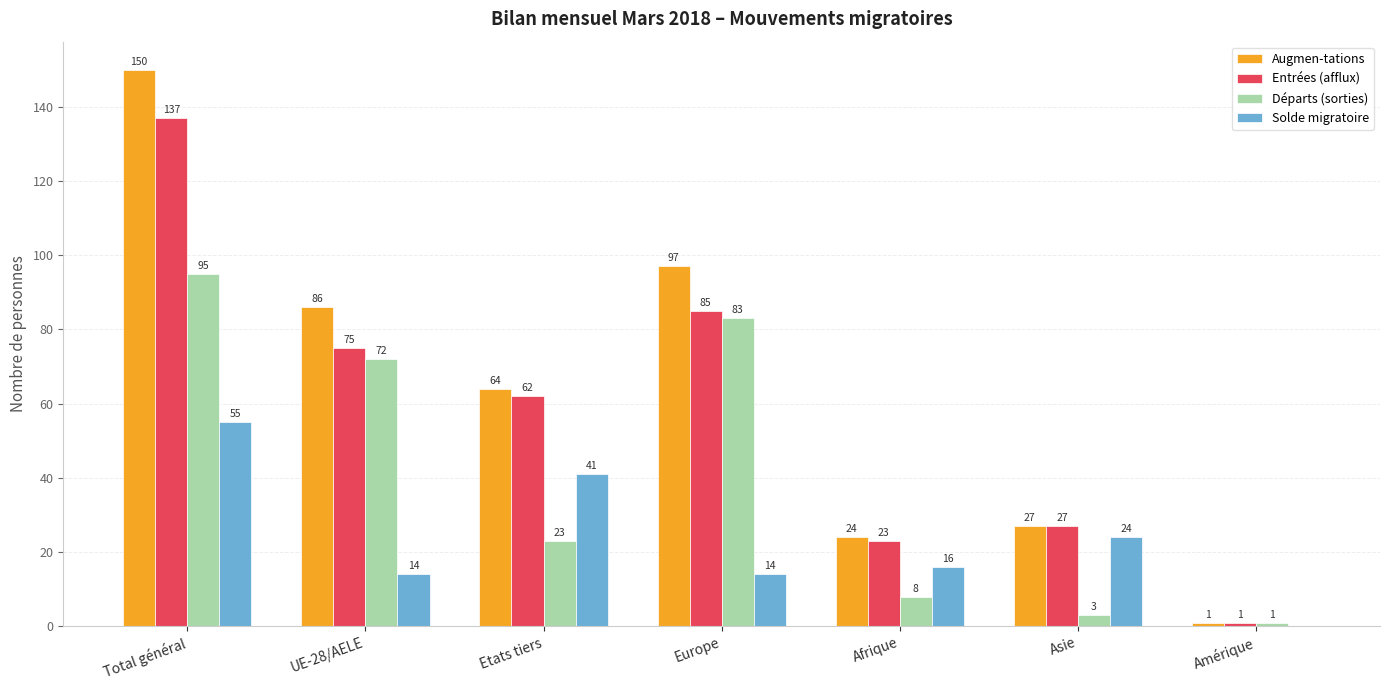

Where does the Départs (sorties) series first go above 23?

Total général